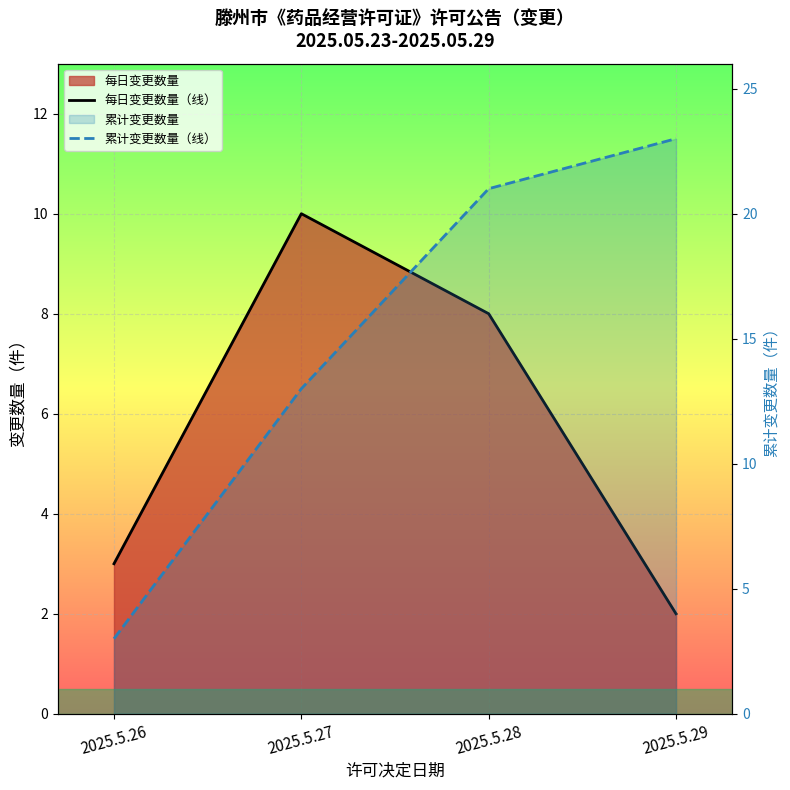

Which category has the highest value in the 每日变更数量（线） series?

2025.5.27